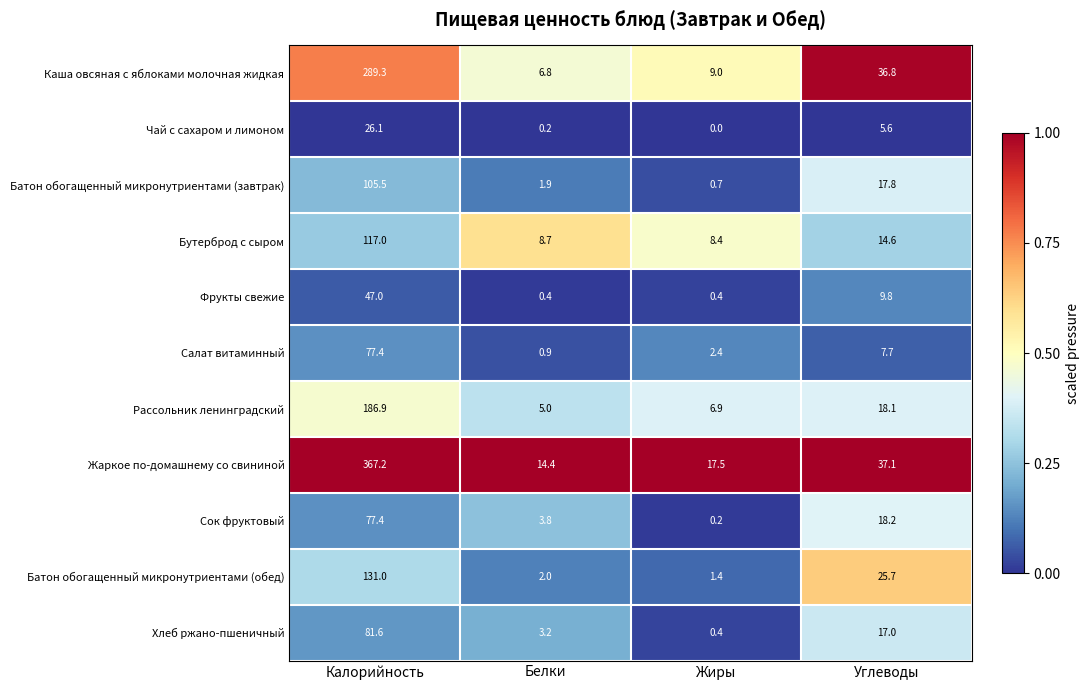

List the labels in order of Батон обогащенный микронутриентами (обед) value, smallest first.

Жиры, Белки, Углеводы, Калорийность